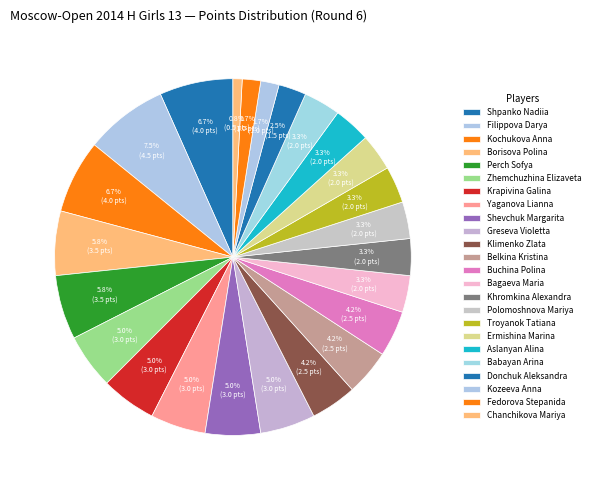

How many slices are in this pie chart?

24